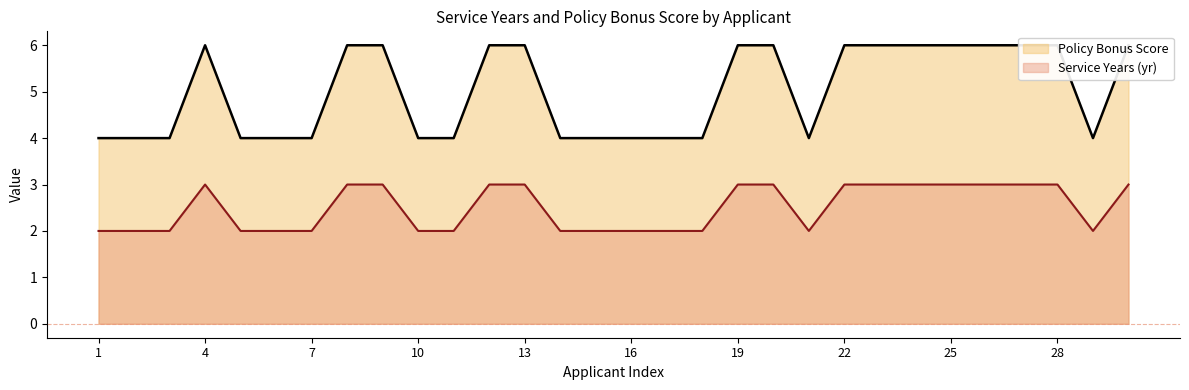

What is the maximum value for Service Years (yr)?

3